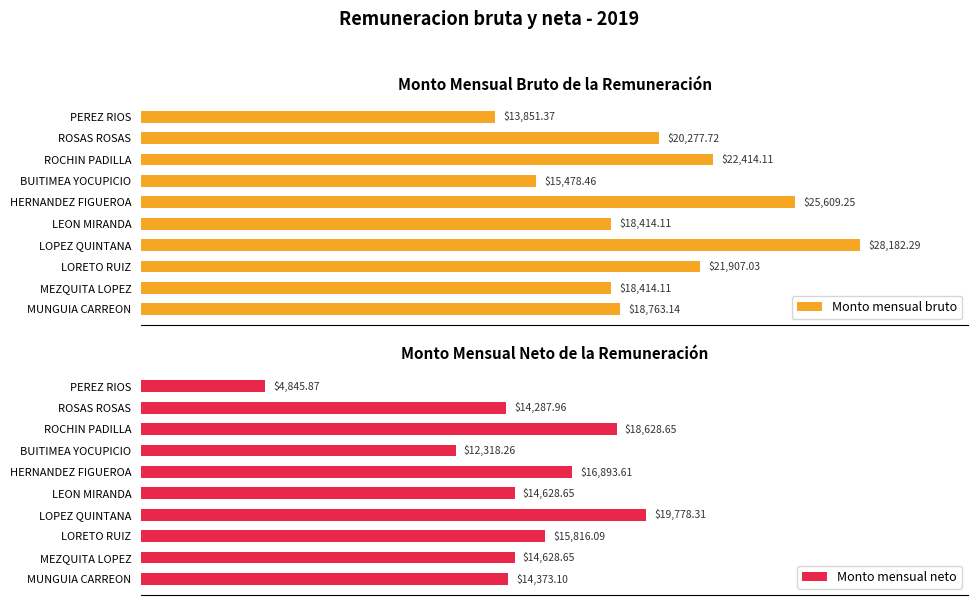

How many groups of bars are there?

10